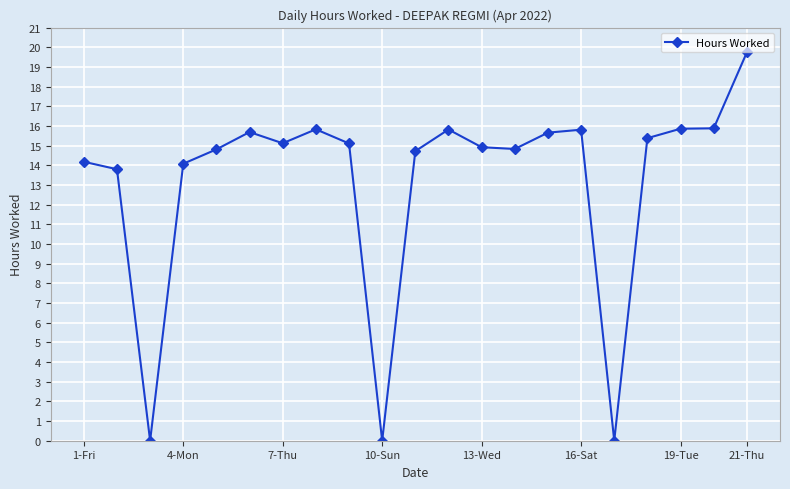

True or false: there are more than 2 points higher than both neighbors.

True